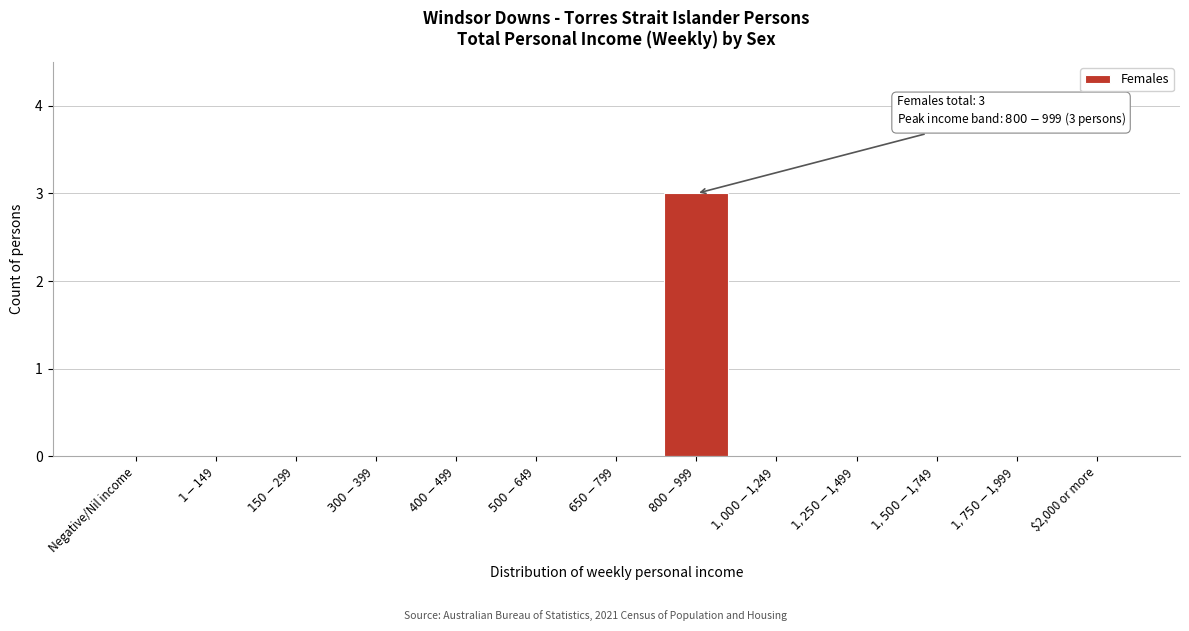

What is the sum of all values?

3